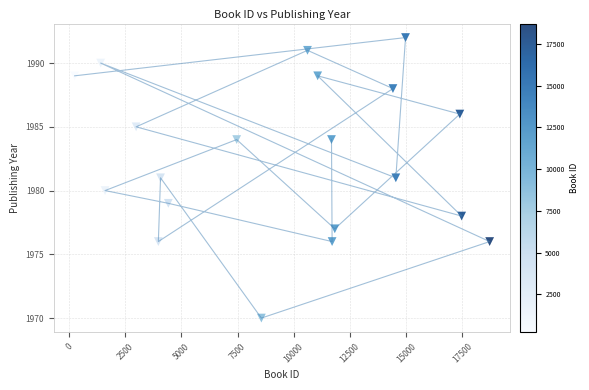

What is the range of Y values (max minus min)?

22